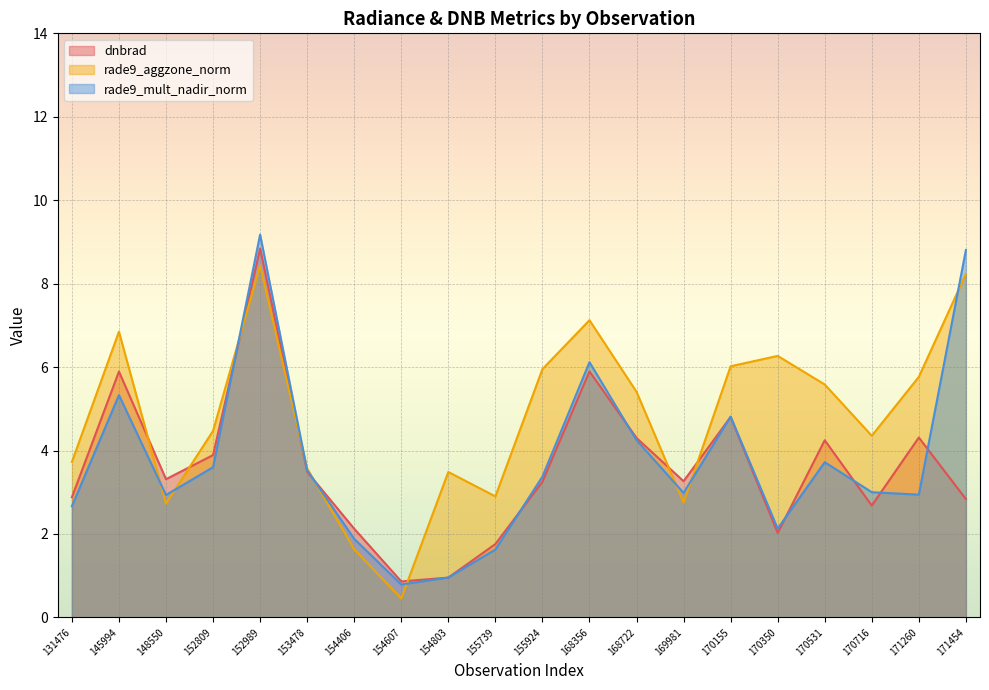

Which series has the largest range (max minus min)?

rade9_mult_nadir_norm